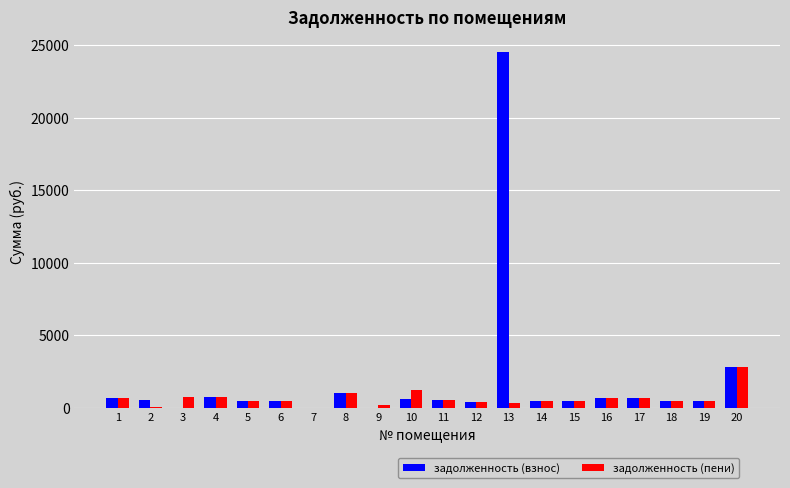

Are the bars horizontal?

No